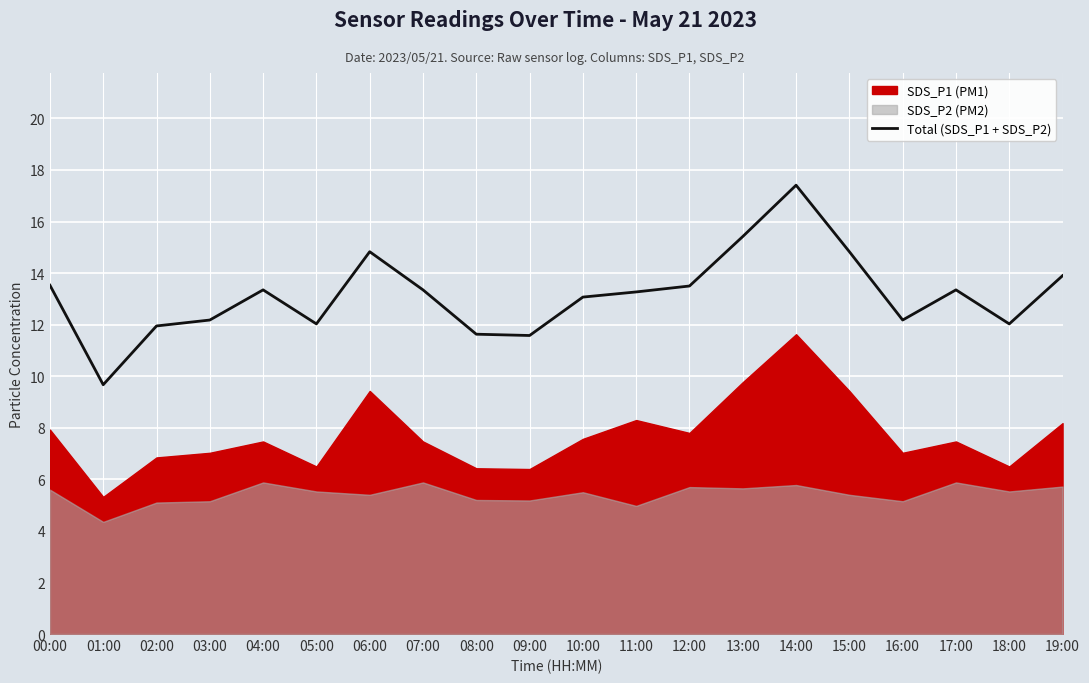

What is the difference between the values at 11:00 and 19:00?

0.6